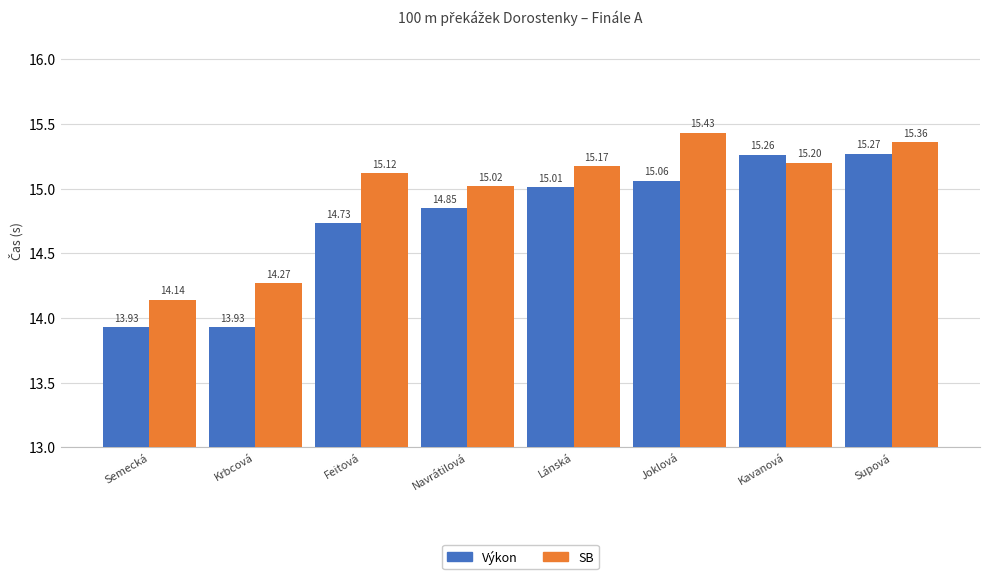

Which series has the largest total across all categories?

SB